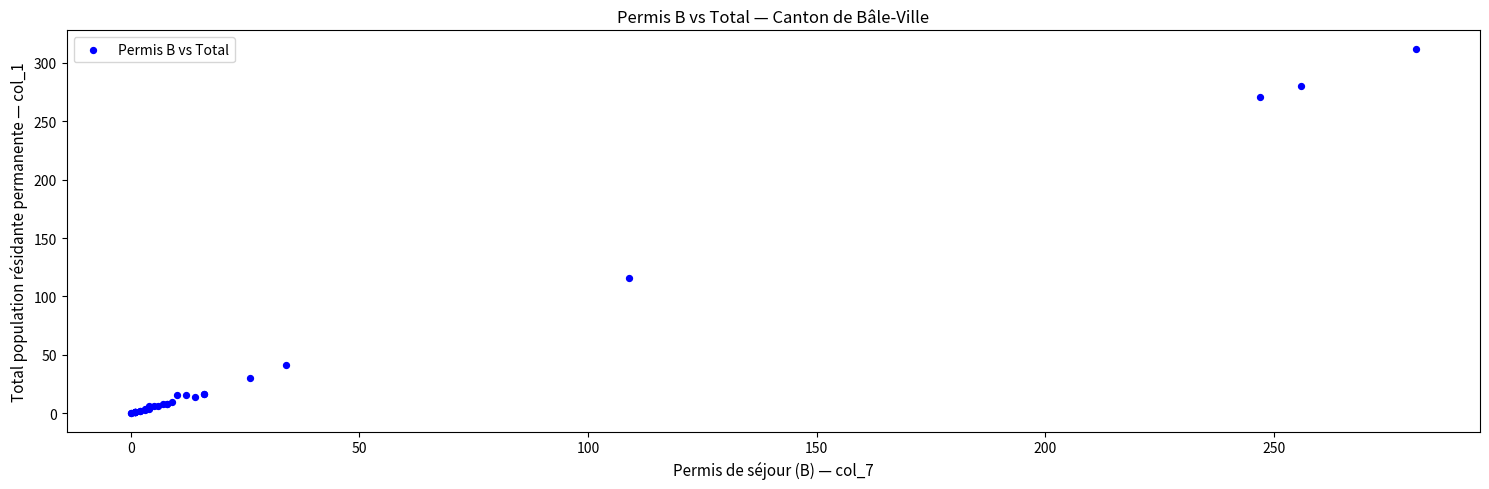

What Y value in the scatter plot is closest to 156?

116